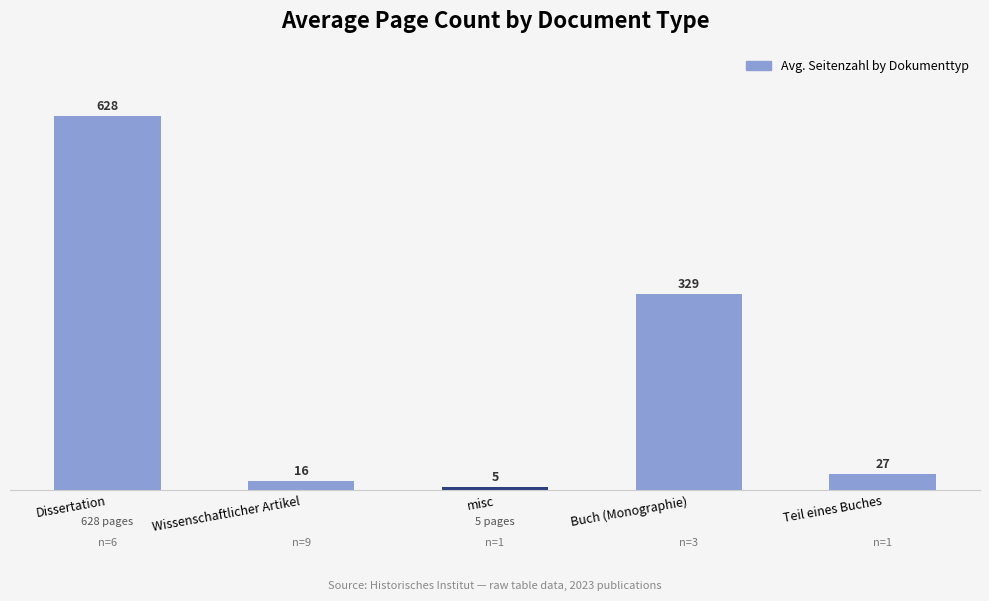

How many values are below 27?

2